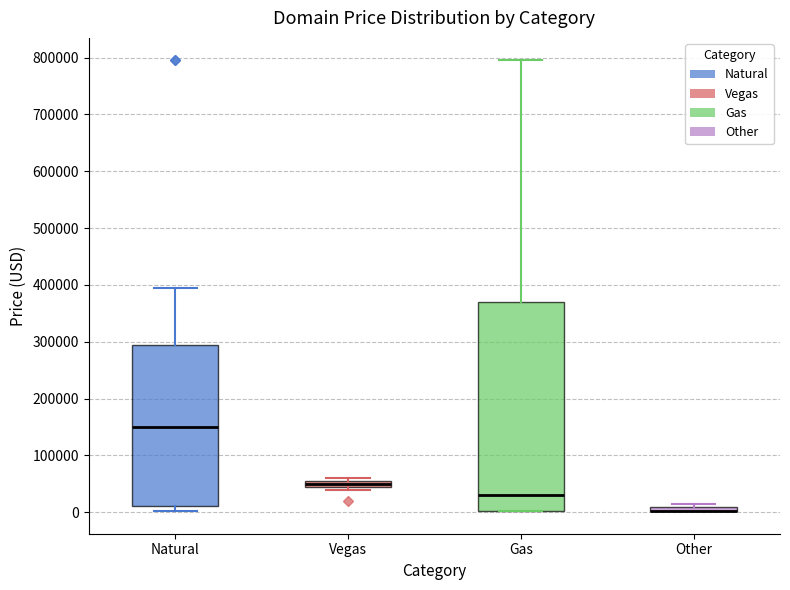

Which box is the tallest, from its lower edge to its upper edge?

Gas